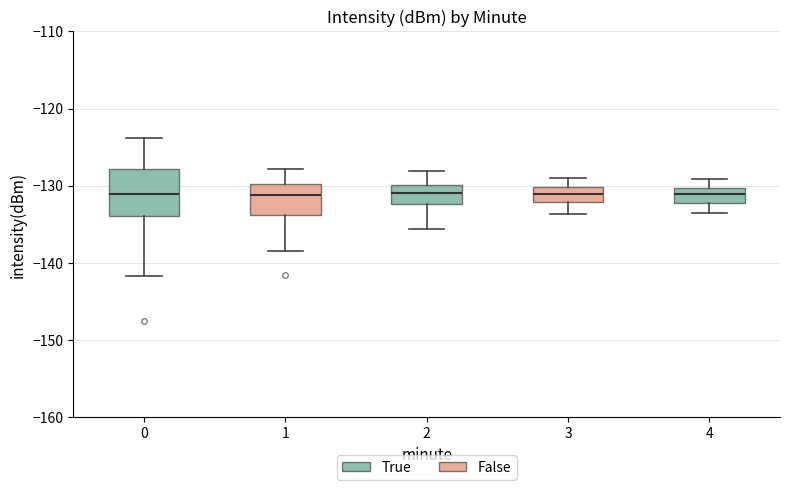

Reading left to right, transcribe this box plot: for each box, give where its median line is, the range the box spans, and where its two whiskers end, as read against the y-axis. The values are not printed on the chart, so give them approximately, as read against the axis.

0: median -131, box -134 to -128, whiskers -142 to -124
1: median -131, box -134 to -130, whiskers -138 to -128
2: median -131, box -132 to -130, whiskers -136 to -128
3: median -131, box -132 to -130, whiskers -134 to -129
4: median -131, box -132 to -130, whiskers -133 to -129